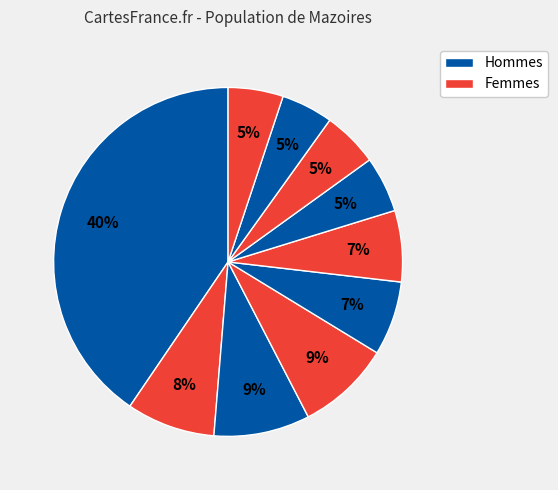

How many segments does this pie chart have?

10